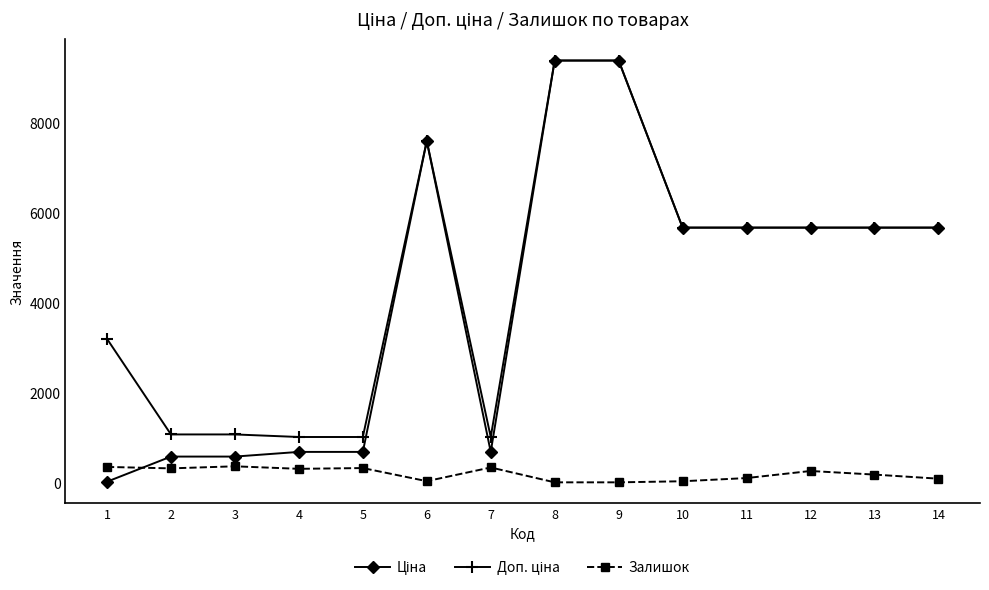

Does the chart have visible grid lines?

No